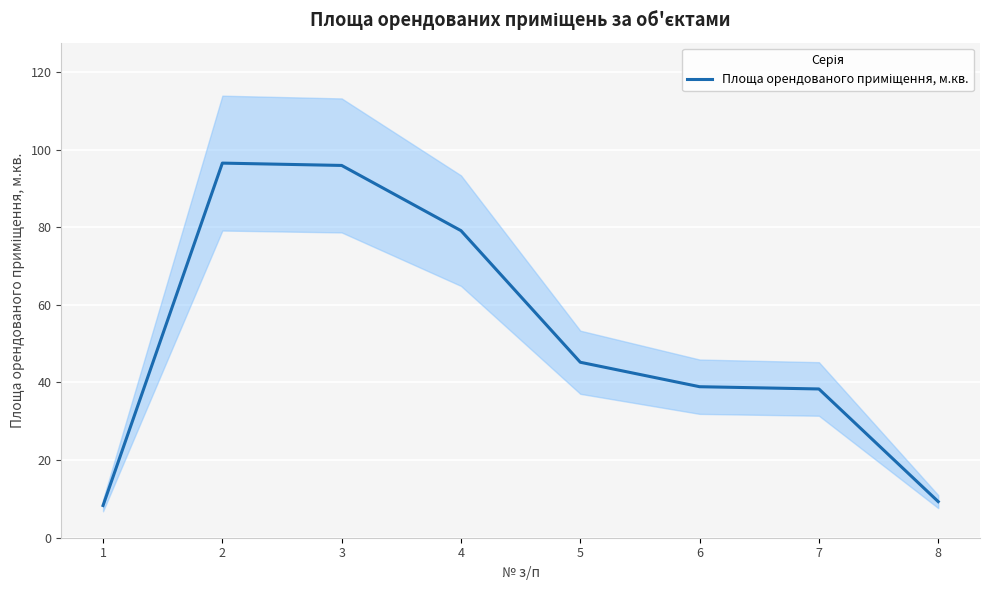

The value at 8 is 4.6. True or false?

False